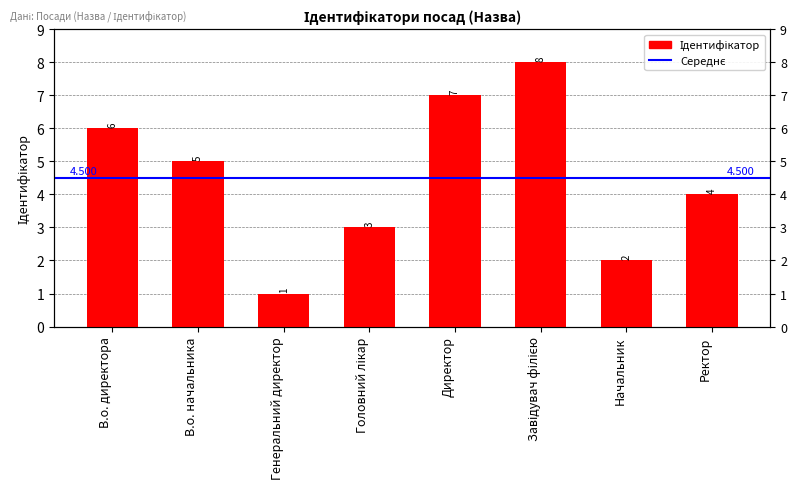

Rank the categories by value from lowest to highest.

Генеральний директор, Начальник, Головний лікар, Ректор, В.о. начальника, В.о. директора, Директор, Завідувач філією